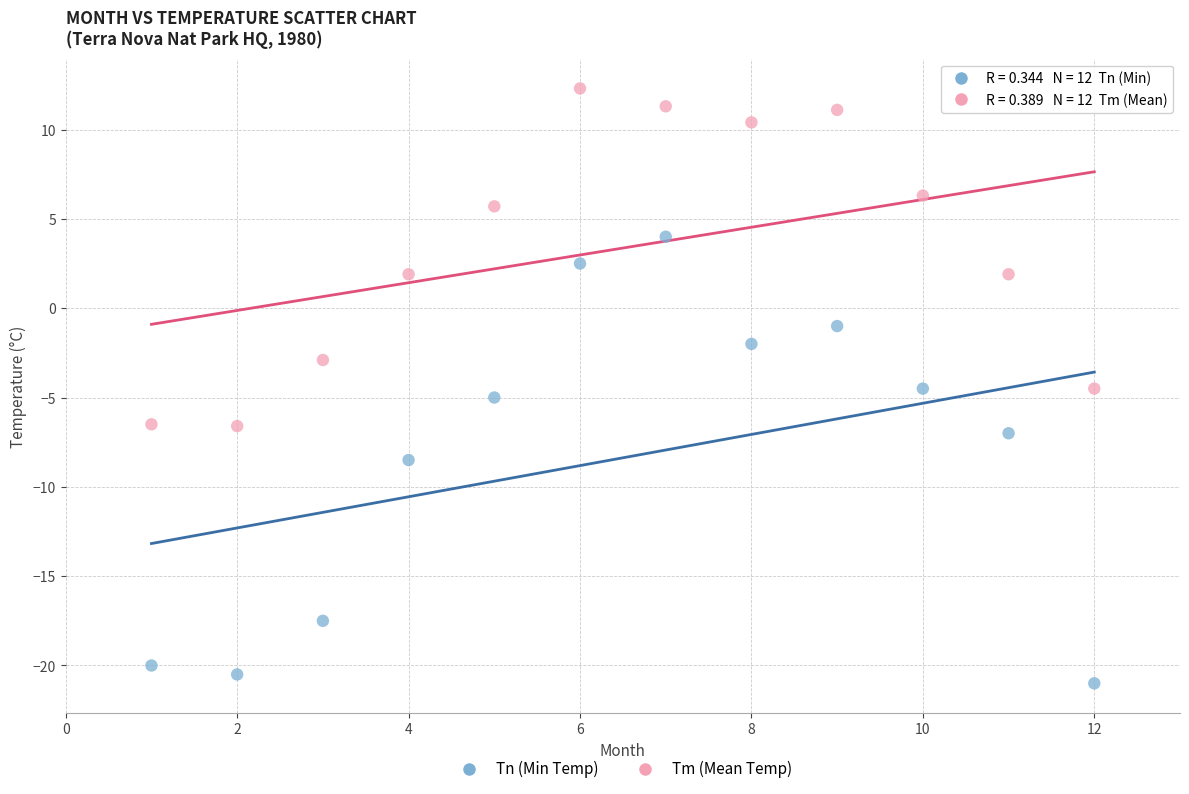

In the Tn (Min Temp) series, what Y value is closest to -8?

-8.5